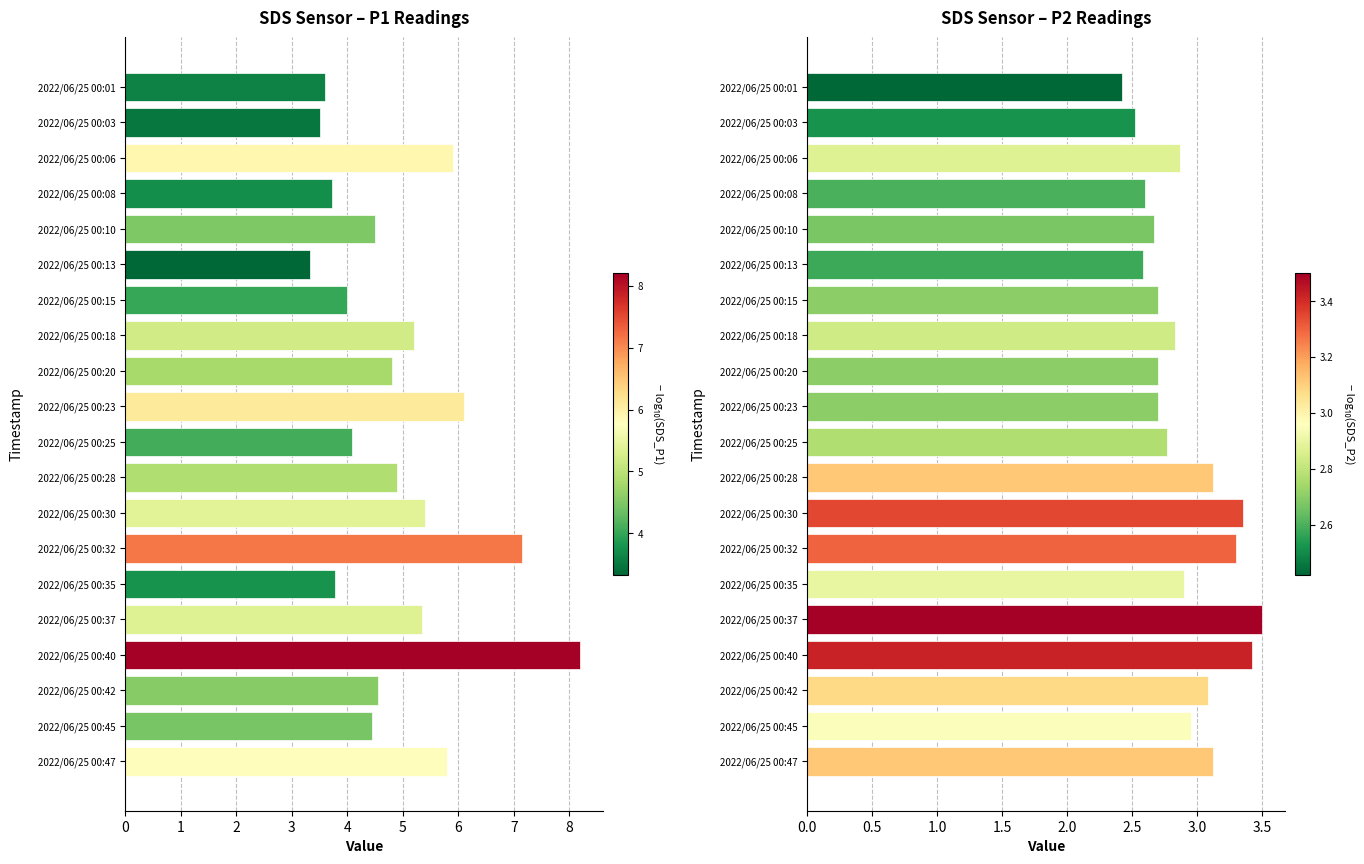

Is it true that SDS_P1 equals 4.0 at 2022/06/25 00:15?

True